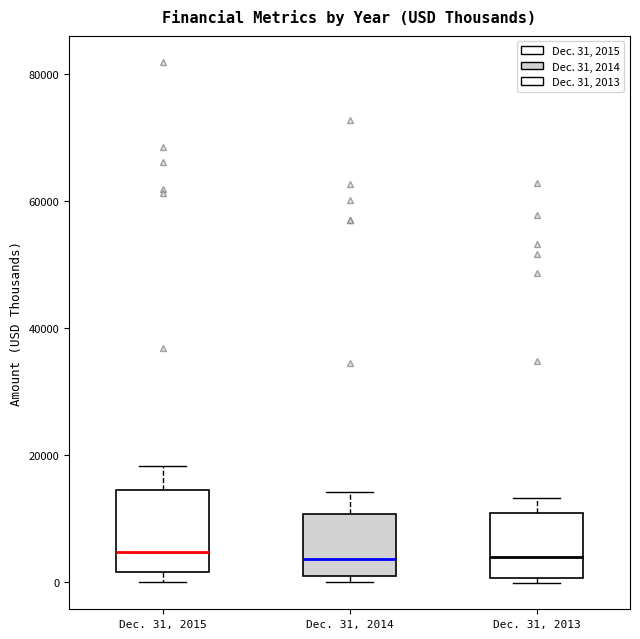

Where is the upper edge of the box for Dec. 31, 2014 on the y-axis? The values are not printed on the chart, so give them approximately, as read against the axis.

10000